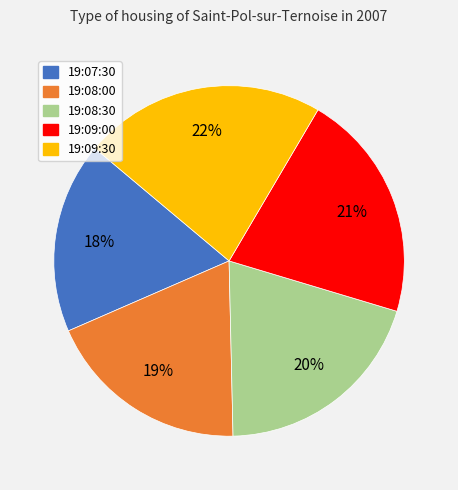

The 19:09:30 slice represents 22% of the pie. True or false?

True